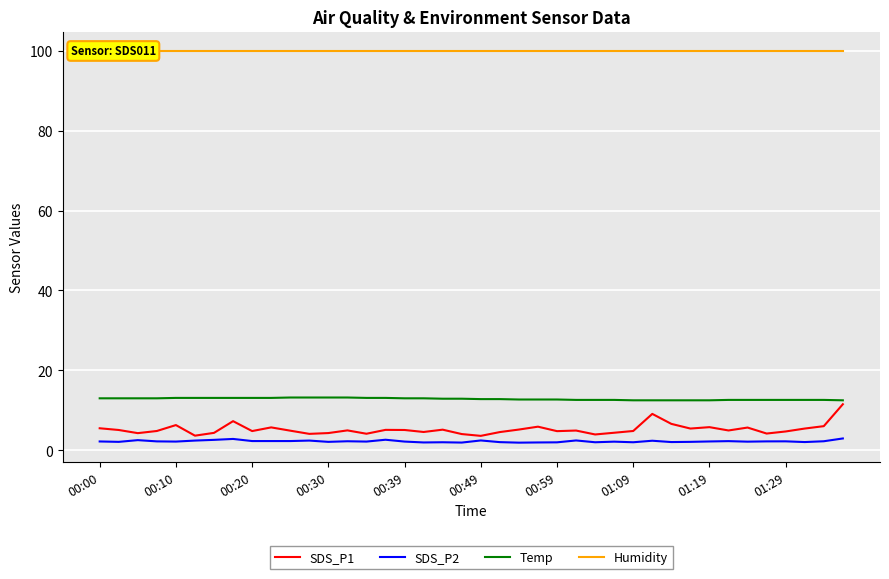

At which category is the sum across all series the highest?

39